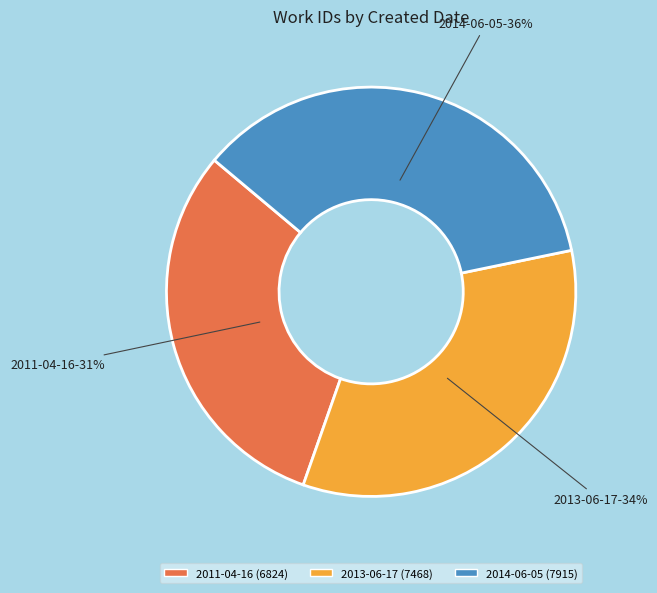

How many slices are in this pie chart?

3